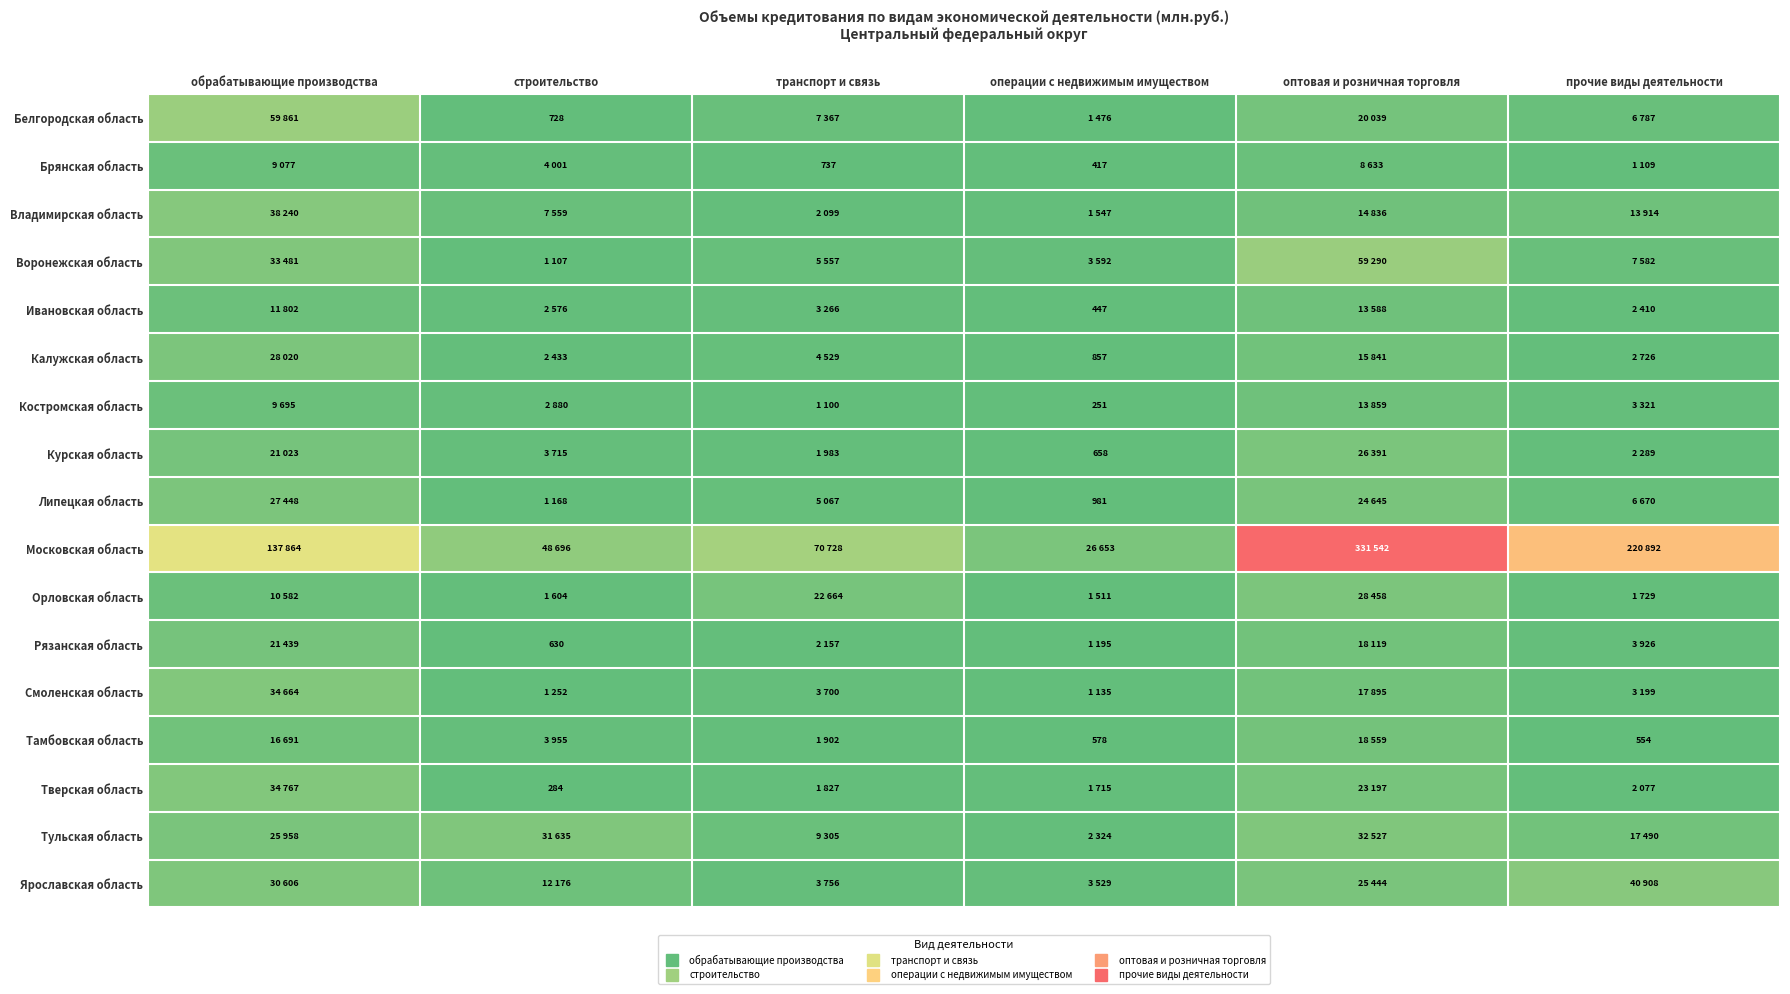

What is the sum of all Костромская область values?

31106